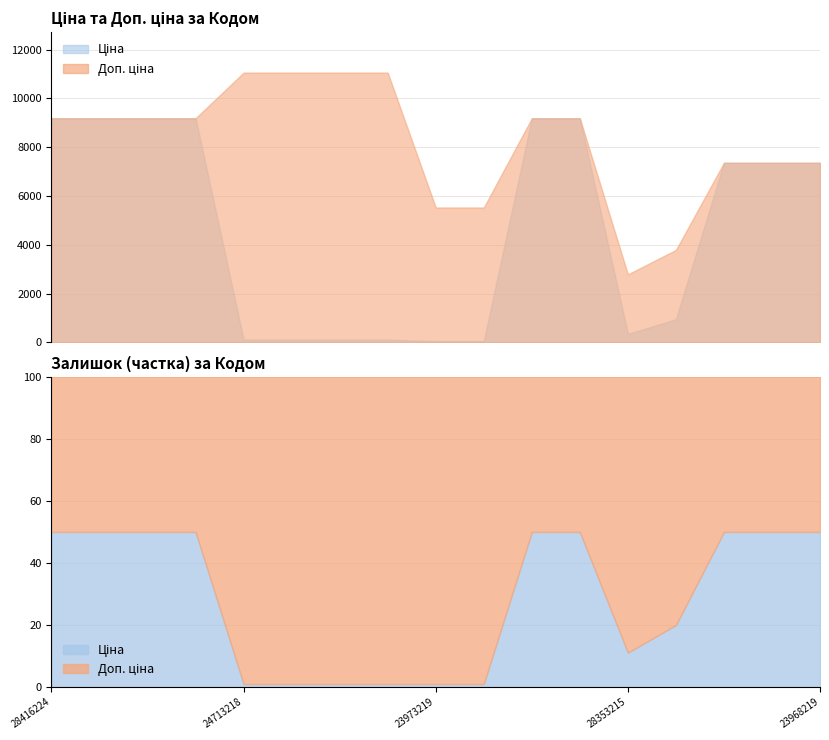

Where does the Залишок series first go above 26?

247132181